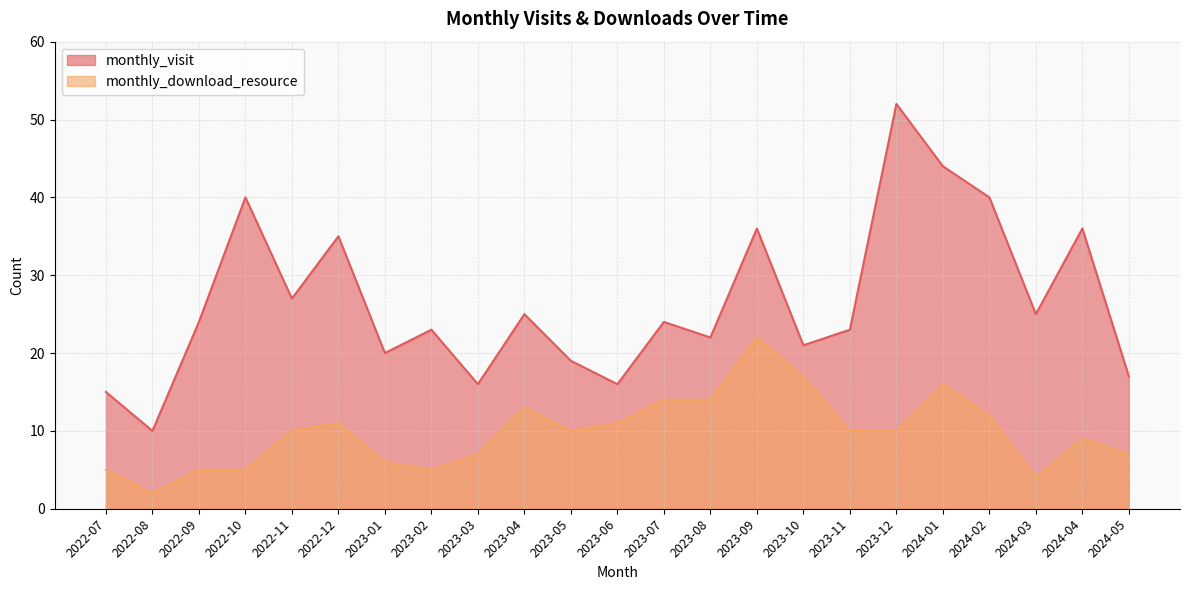

True or false: monthly_visit has a value of 5 at 2023-07.

False